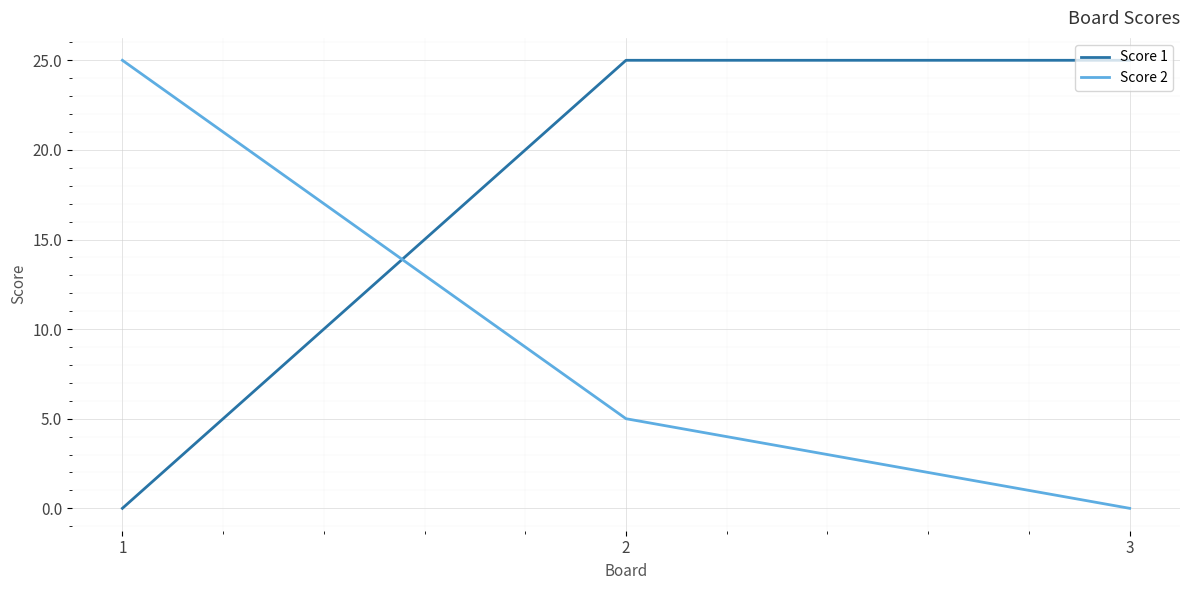

Is it true that Score 1 equals 25 at 2?

True